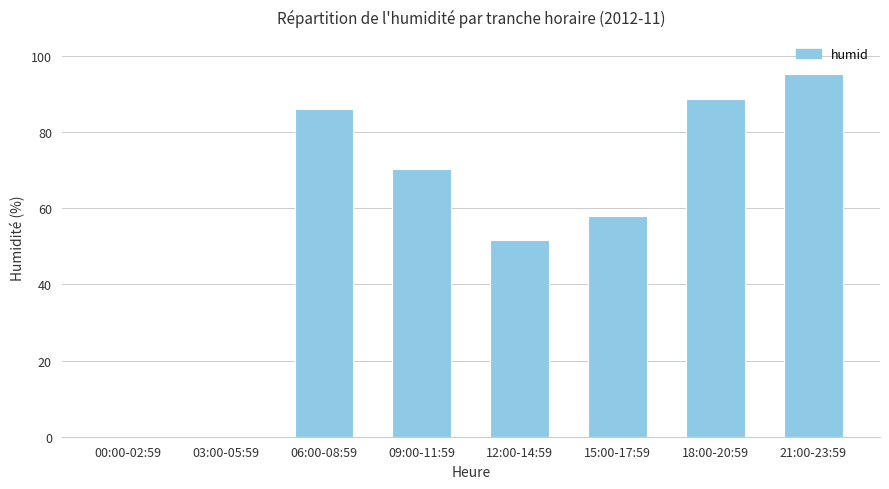

The value at 06:00-08:59 is 86.0. True or false?

True